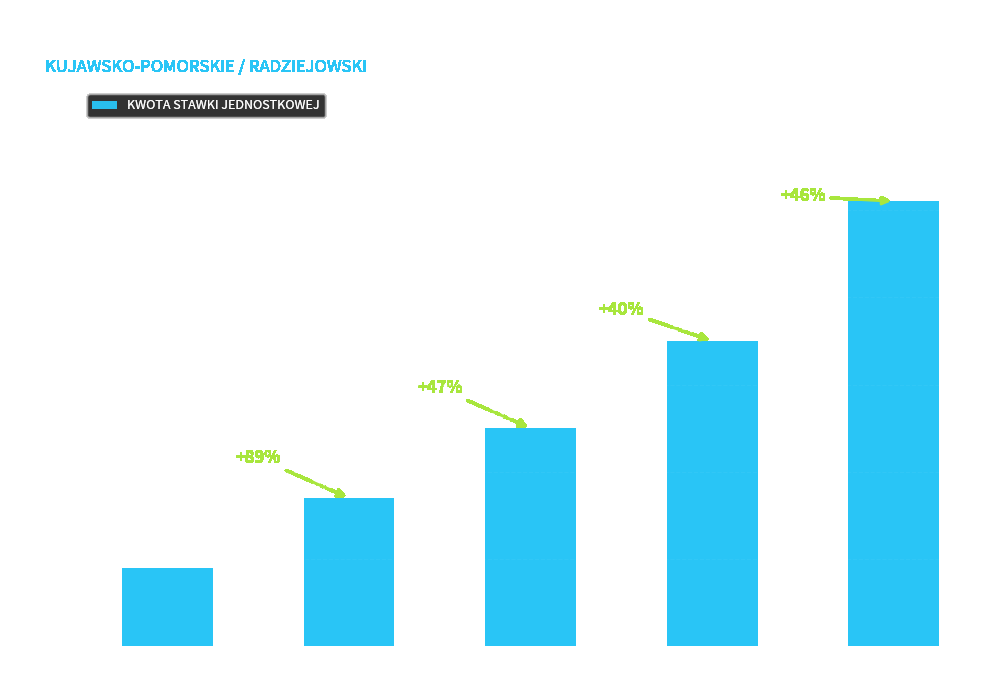

What is the difference between the values at kat.18 and kat.26?

8000